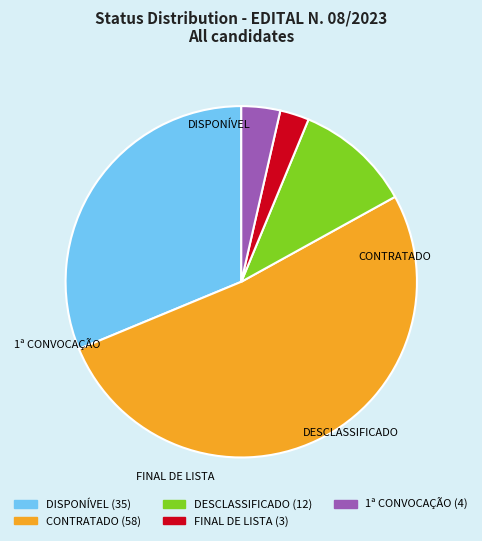

What is the majority slice?

CONTRATADO